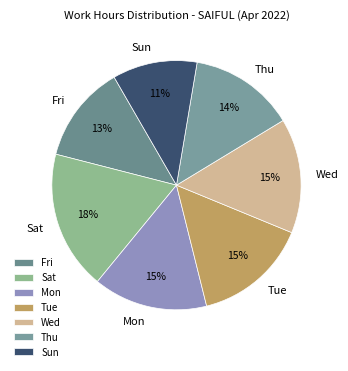

Is there a majority slice in this chart?

No